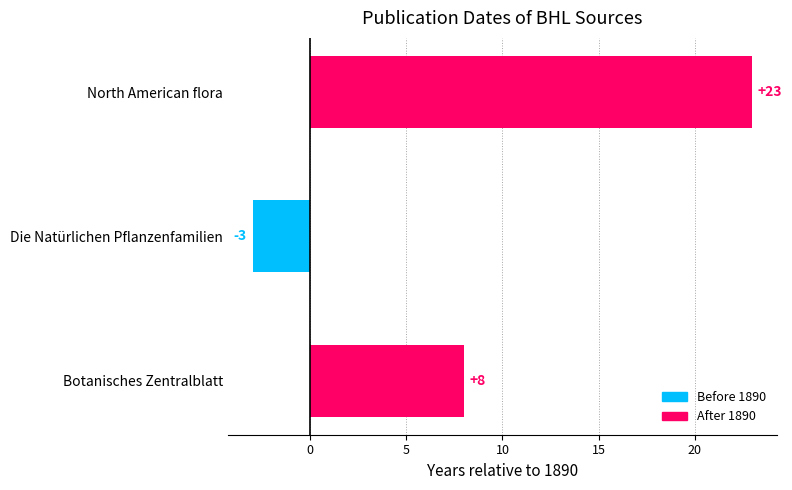

Read the value at Botanisches Zentralblatt, to the nearest 5.

10